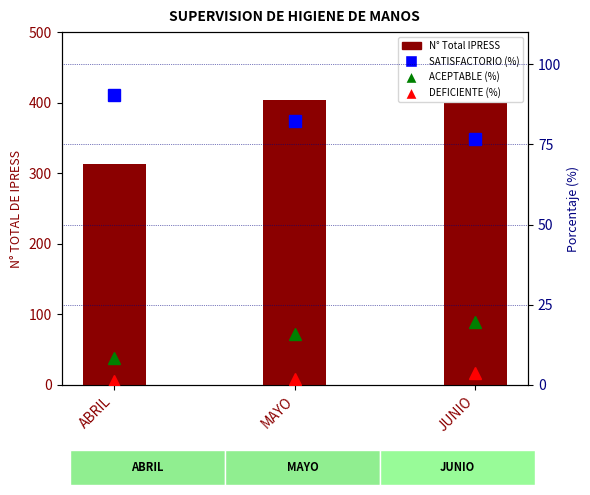

What is the average value of the ACEPTABLE (%) series?

14.5